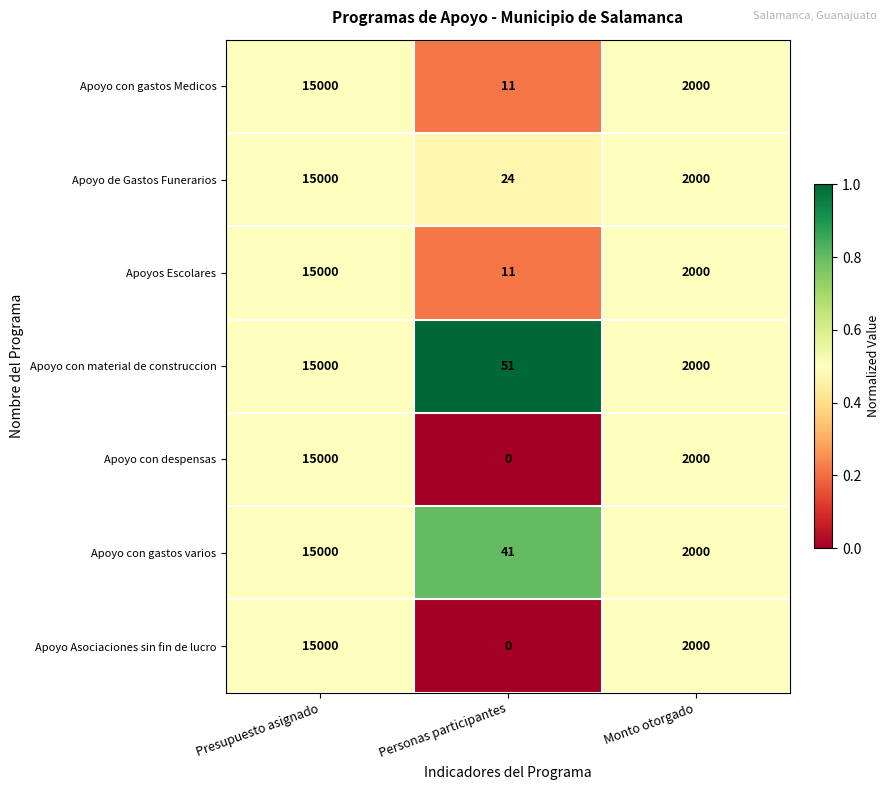

What is the highest value of the Apoyo con despensas series?

15000